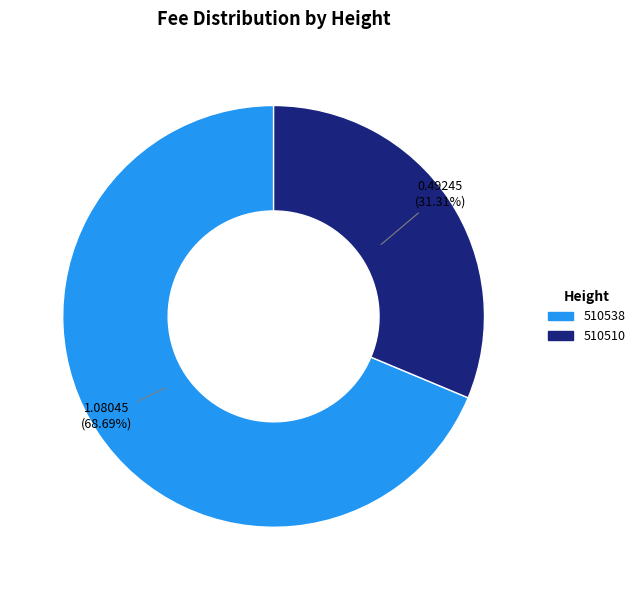

What is the smallest slice in the pie chart?

510510